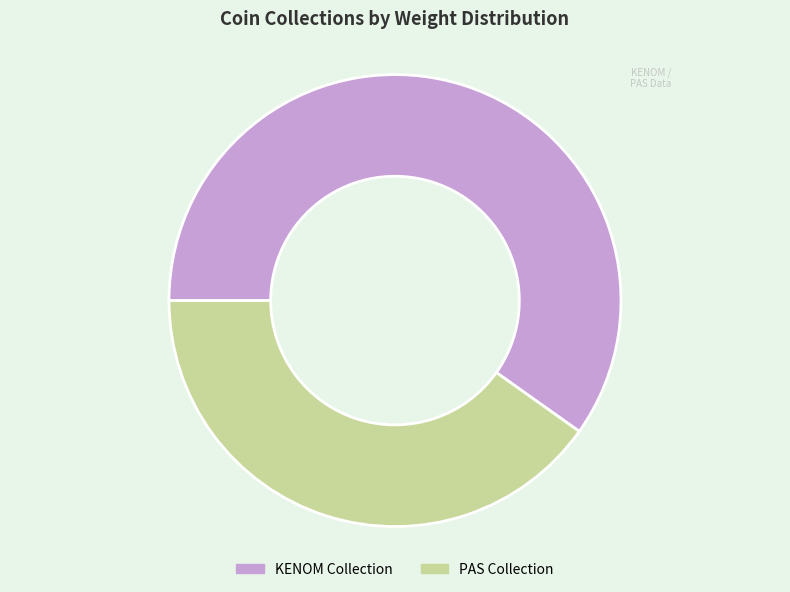

Rank the categories by value from lowest to highest.

PAS Collection, KENOM Collection